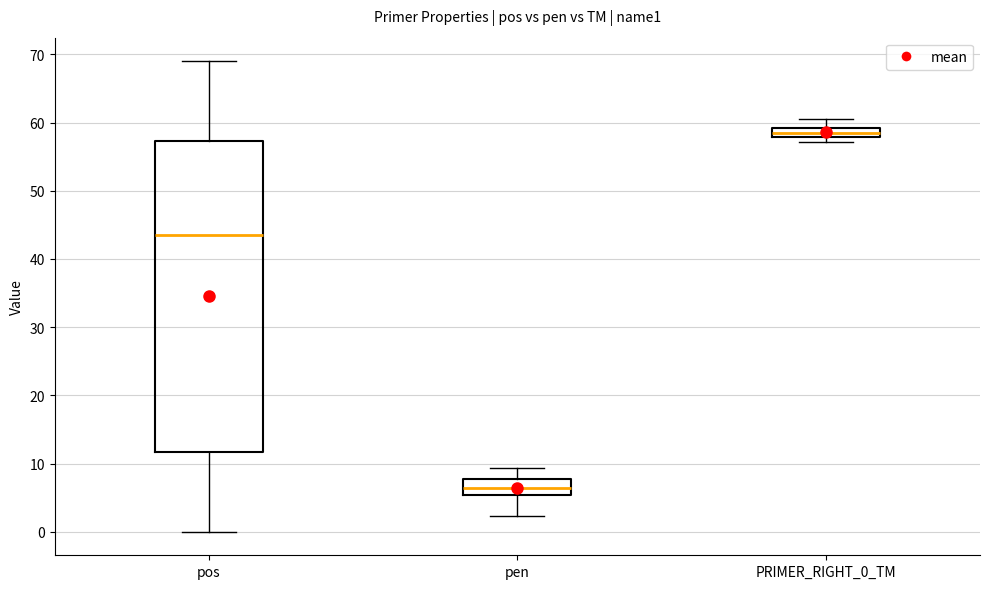

Where does the lower whisker of the box for pos end on the y-axis? The values are not printed on the chart, so give them approximately, as read against the axis.

0